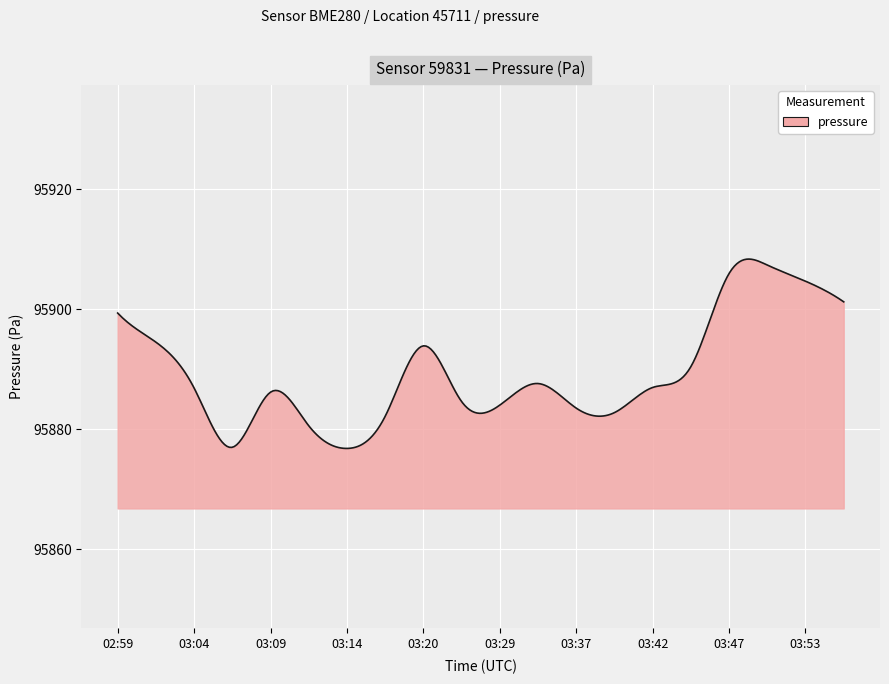

How many lines are shown in the chart?

1